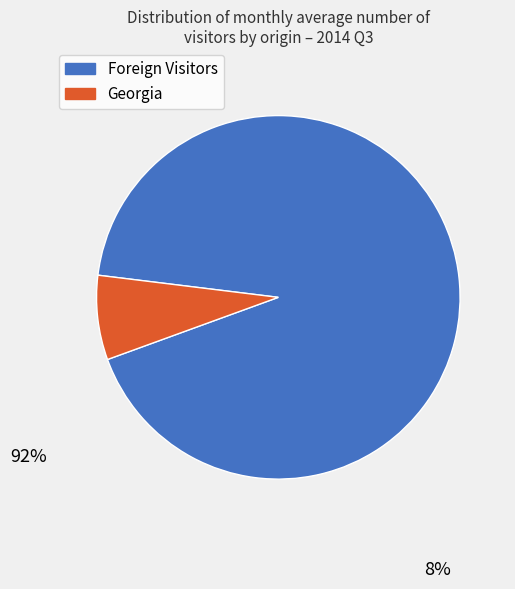

Is there a majority slice in this chart?

Yes